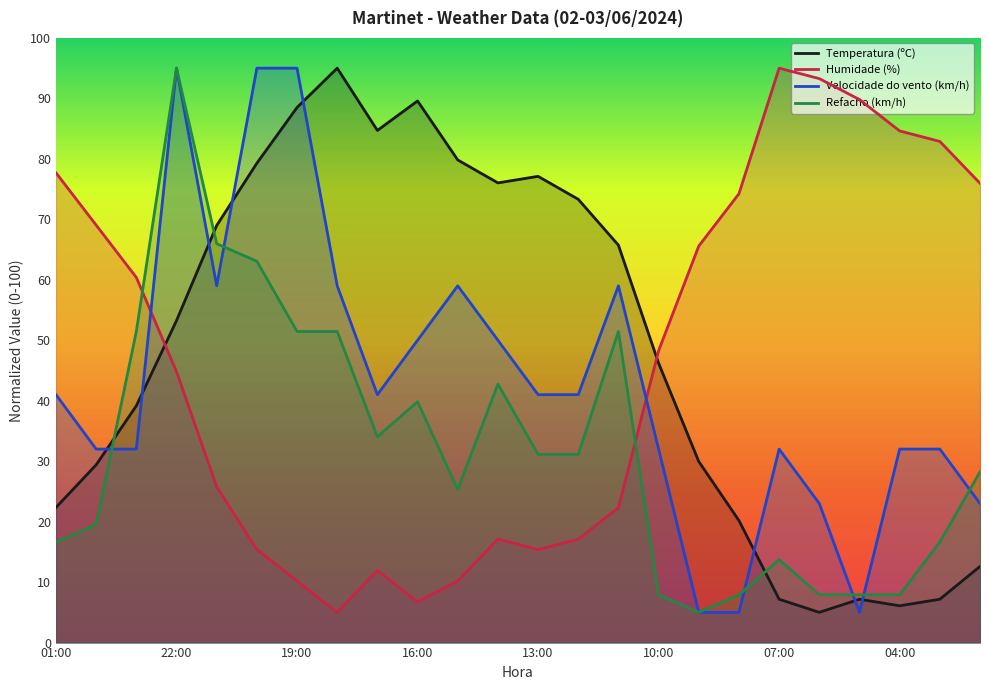

What is the sum of the Temperatura (ºC) values at 23:00 and 21:00?

108.1